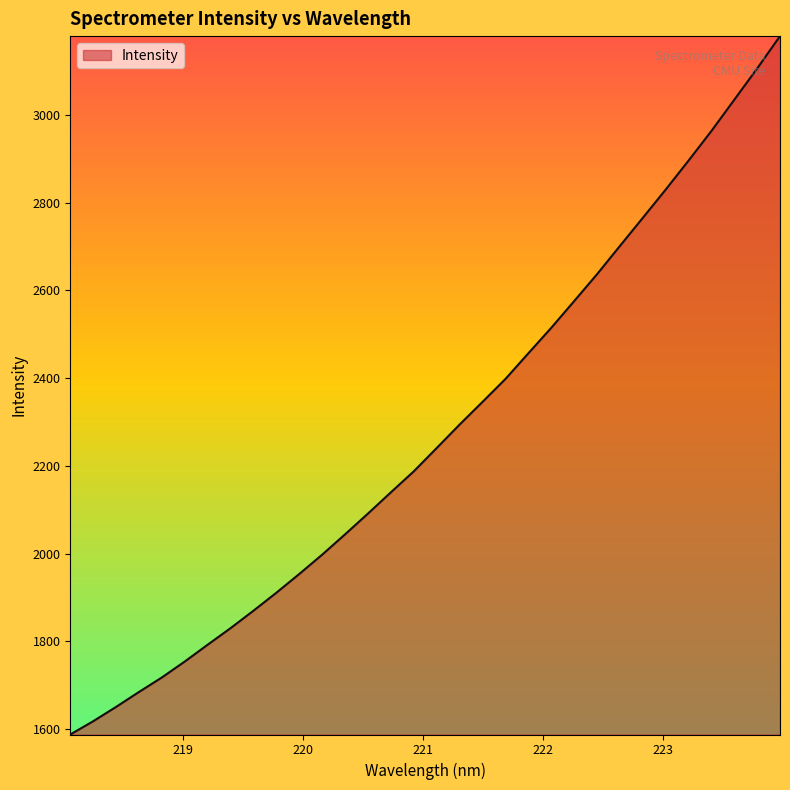

How many lines are shown in the chart?

1